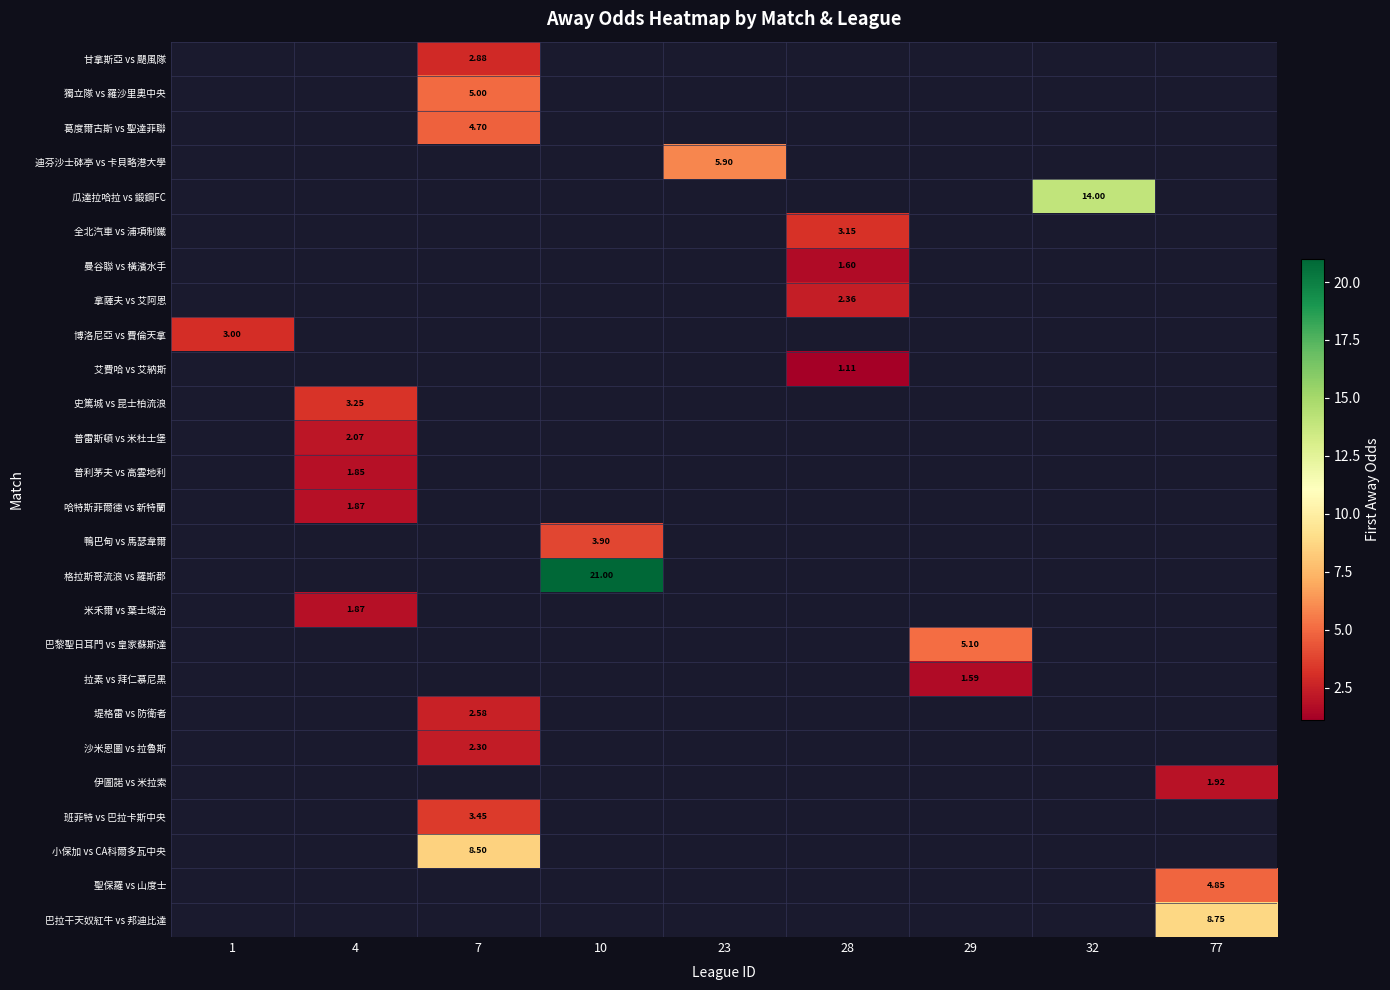

What is the spread (max minus min) of values at 7?

6.2